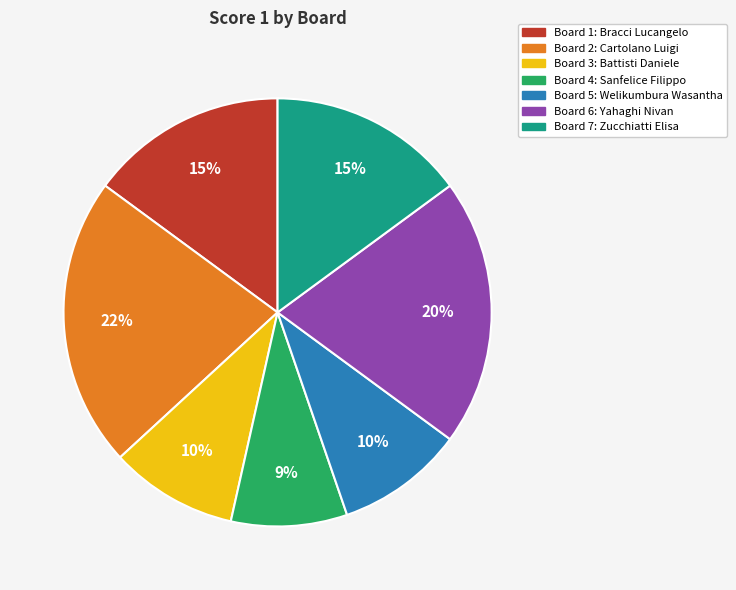

Is there a majority slice in this chart?

No